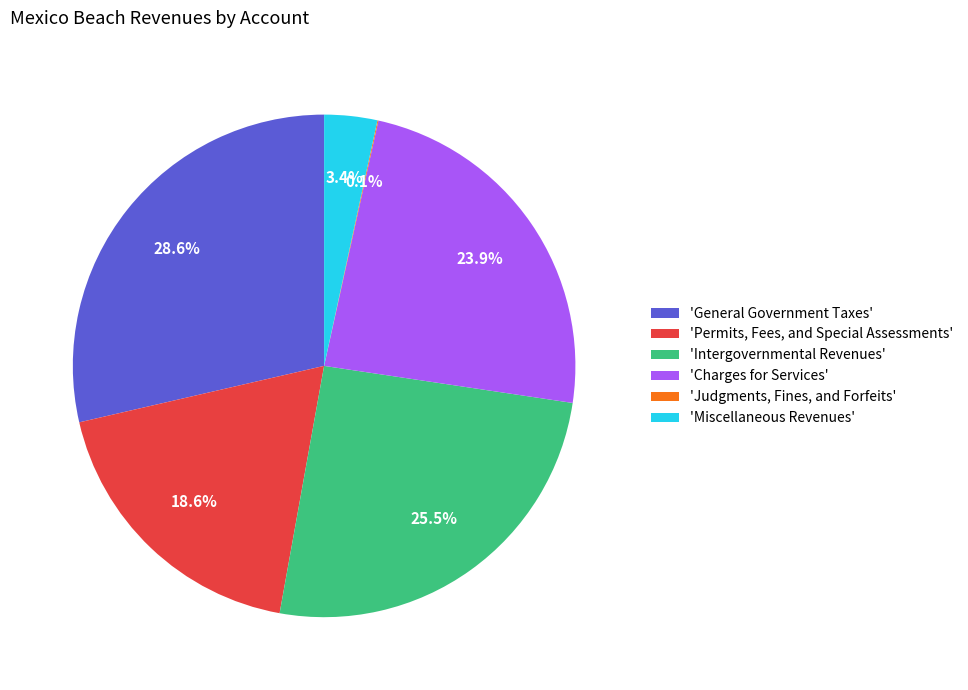

Between 'Charges for Services' and 'Intergovernmental Revenues', which is larger?

'Intergovernmental Revenues'